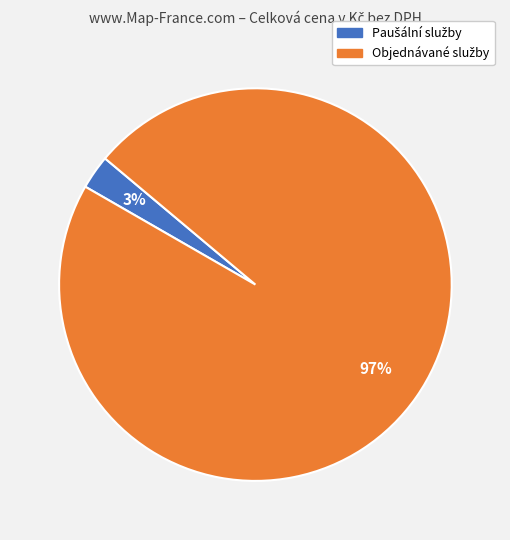

Does any single category account for the majority?

Yes